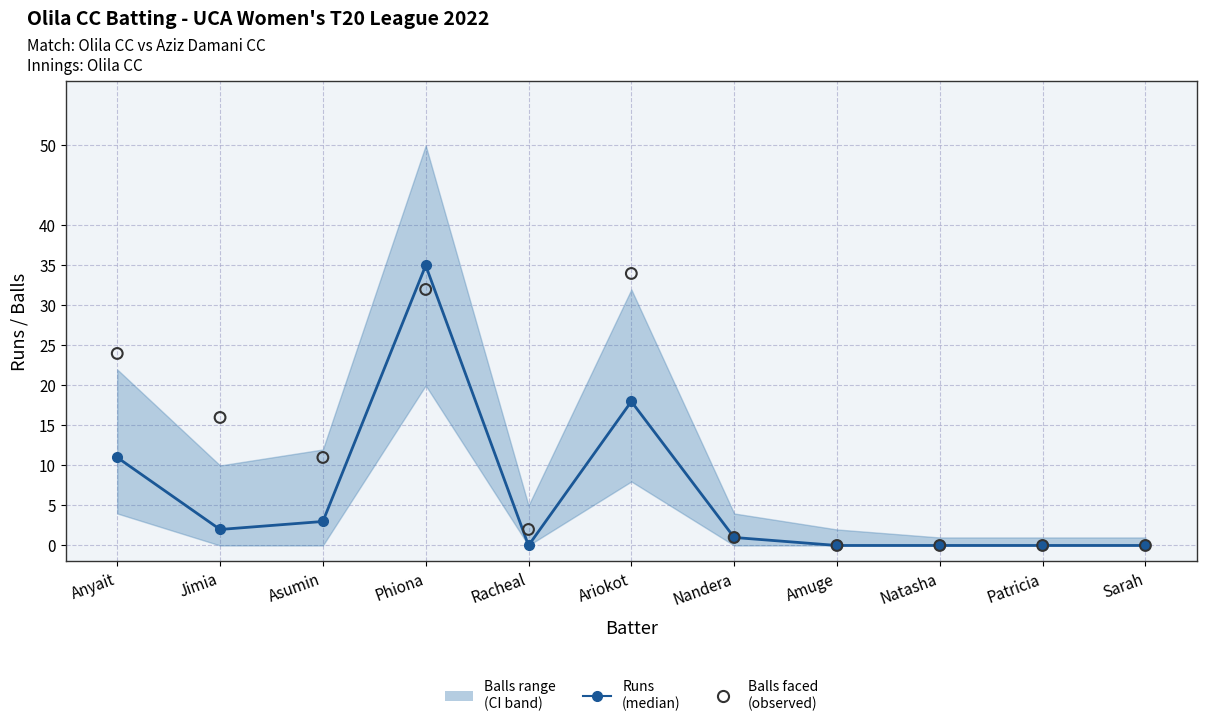

Which series has the widest spread of Y values?

Runs (median)